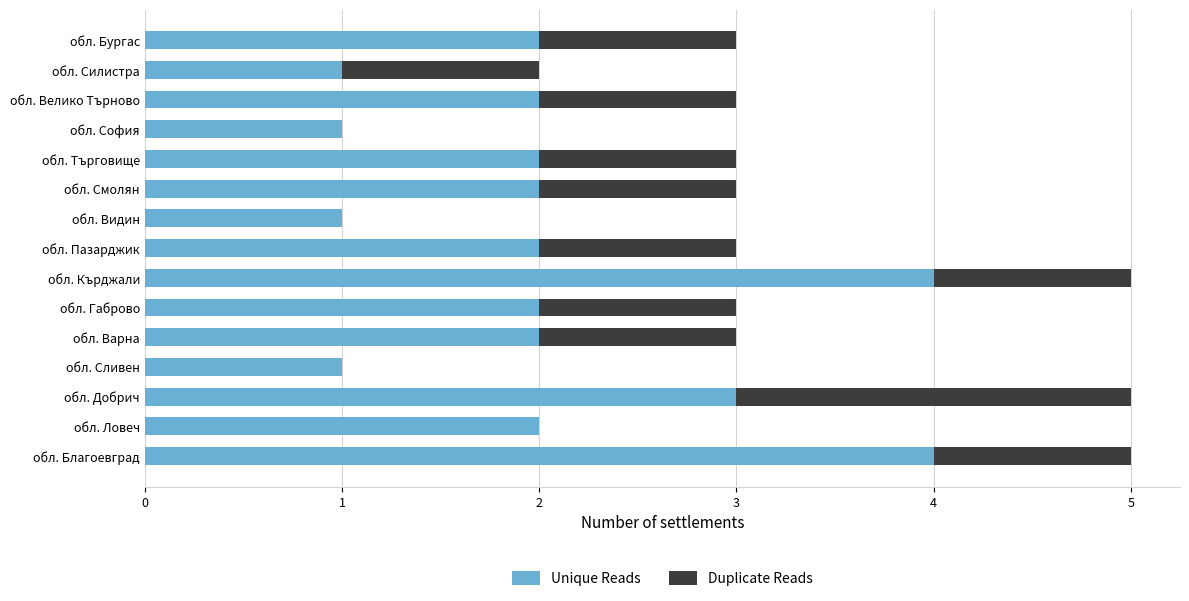

What is the sum of the Unique Reads values at обл. Сливен and обл. Смолян?

3